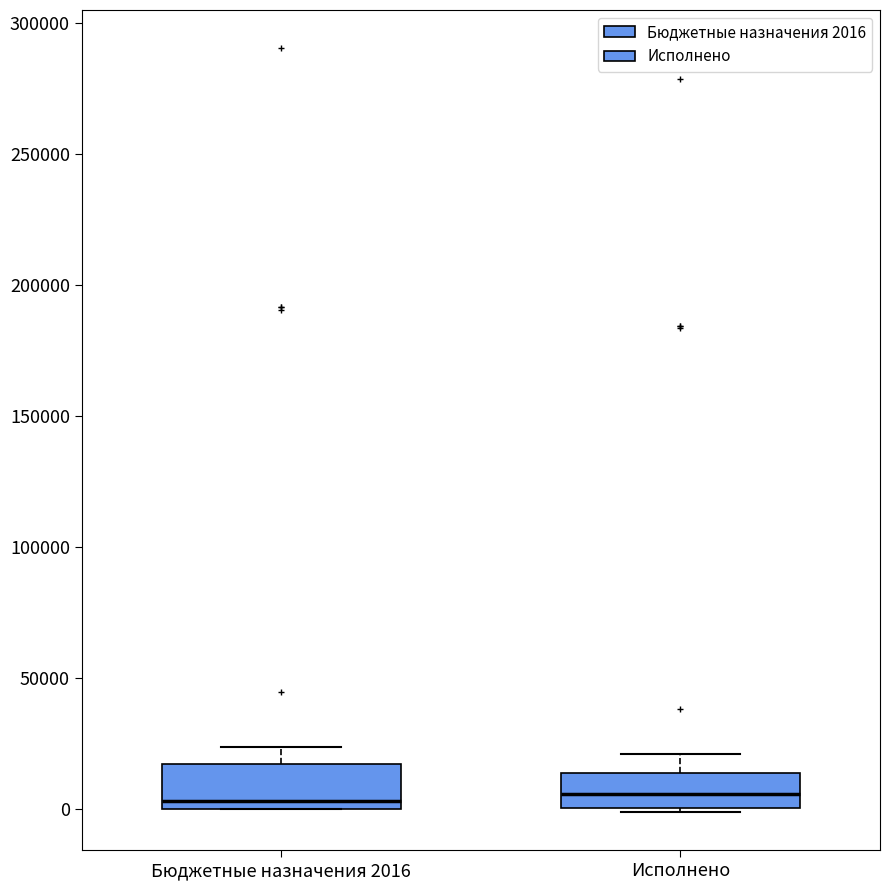

Where does the upper whisker of the box for Бюджетные назначения 2016 end on the y-axis? The values are not printed on the chart, so give them approximately, as read against the axis.

25000